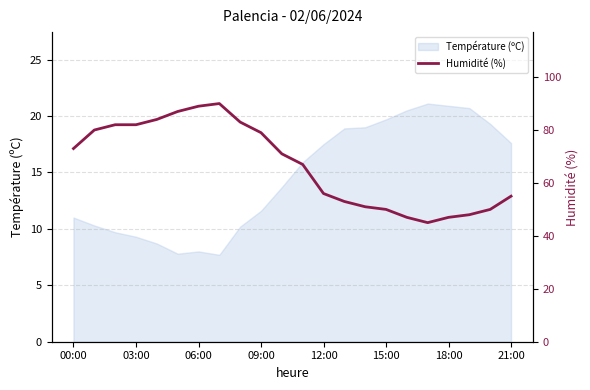

What is the approximate value at 19?

48